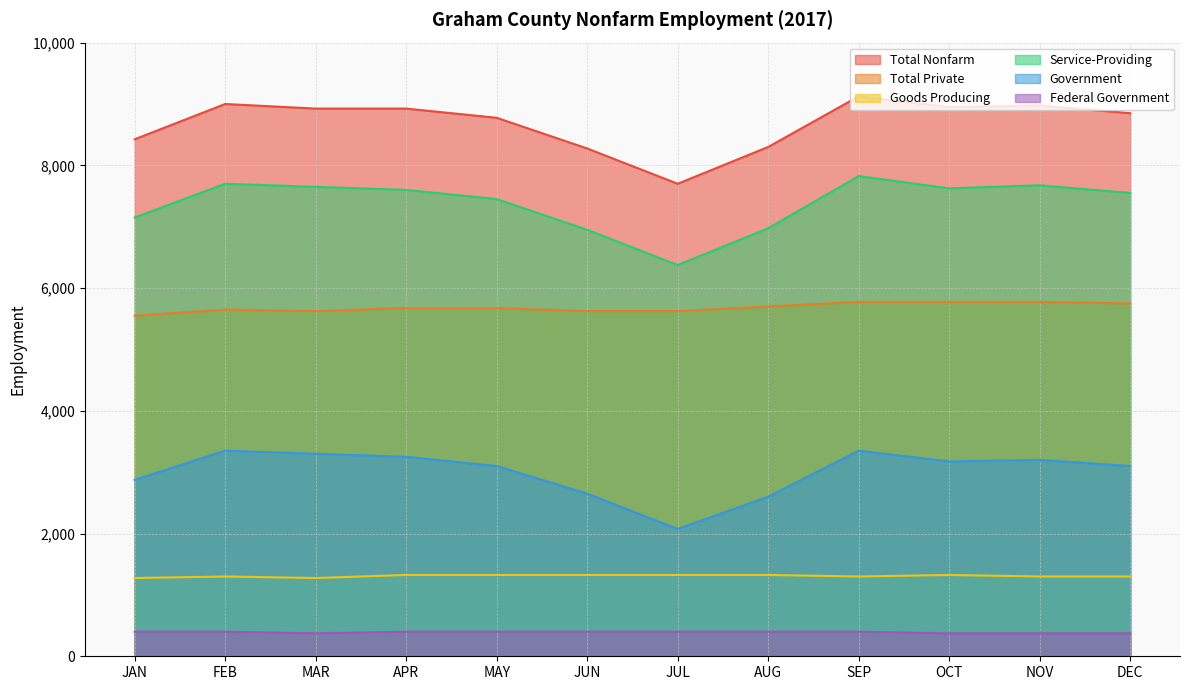

Reading left to right, list all the values displayed in this chart.

Total Nonfarm: 8425	9000	8925	8925	8775	8275	7700	8300	9125	8950	8975	8850
Total Private: 5550	5650	5625	5675	5675	5625	5625	5700	5775	5775	5775	5750
Goods Producing: 1275	1300	1275	1325	1325	1325	1325	1325	1300	1325	1300	1300
Service-Providing: 7150	7700	7650	7600	7450	6950	6375	6975	7825	7625	7675	7550
Government: 2875	3350	3300	3250	3100	2650	2075	2600	3350	3175	3200	3100
Federal Government: 400	400	375	400	400	400	400	400	400	375	375	375